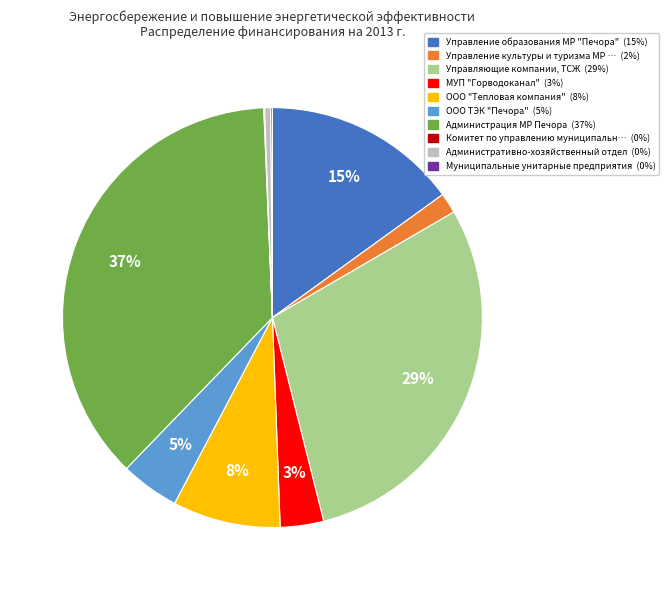

To the nearest percent, what is the difference between the largest and smallest slice percentages?

37%